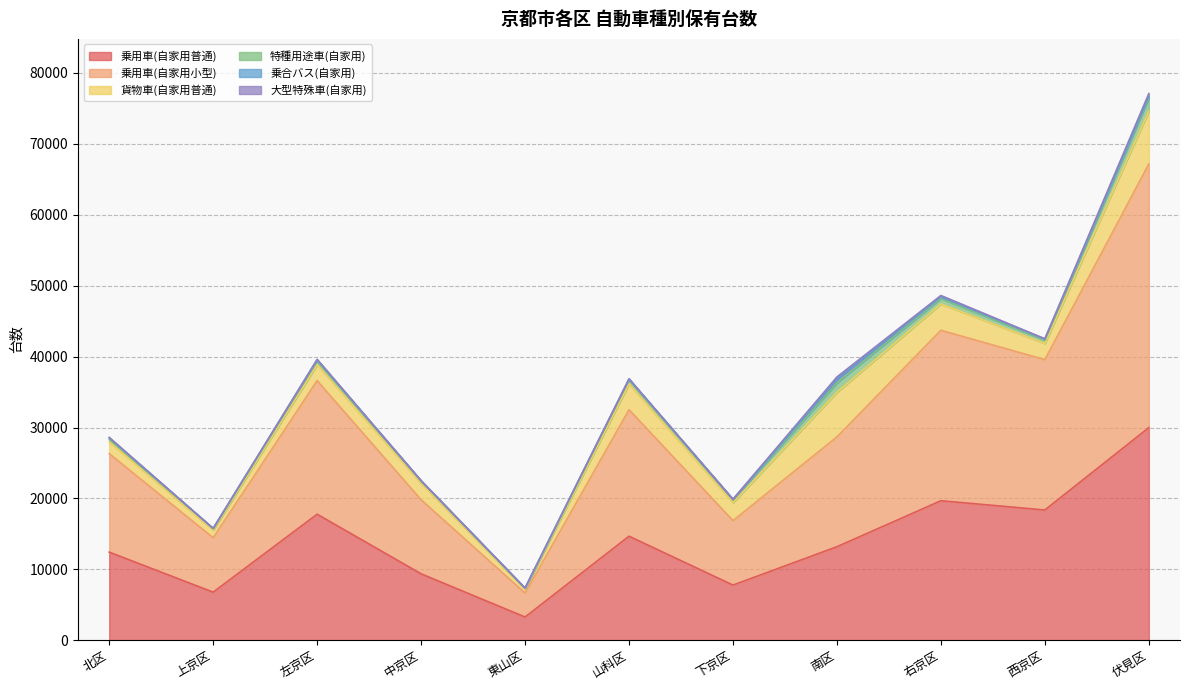

The 乗用車(自家用普通) series shows 27077 at 左京区. True or false?

False